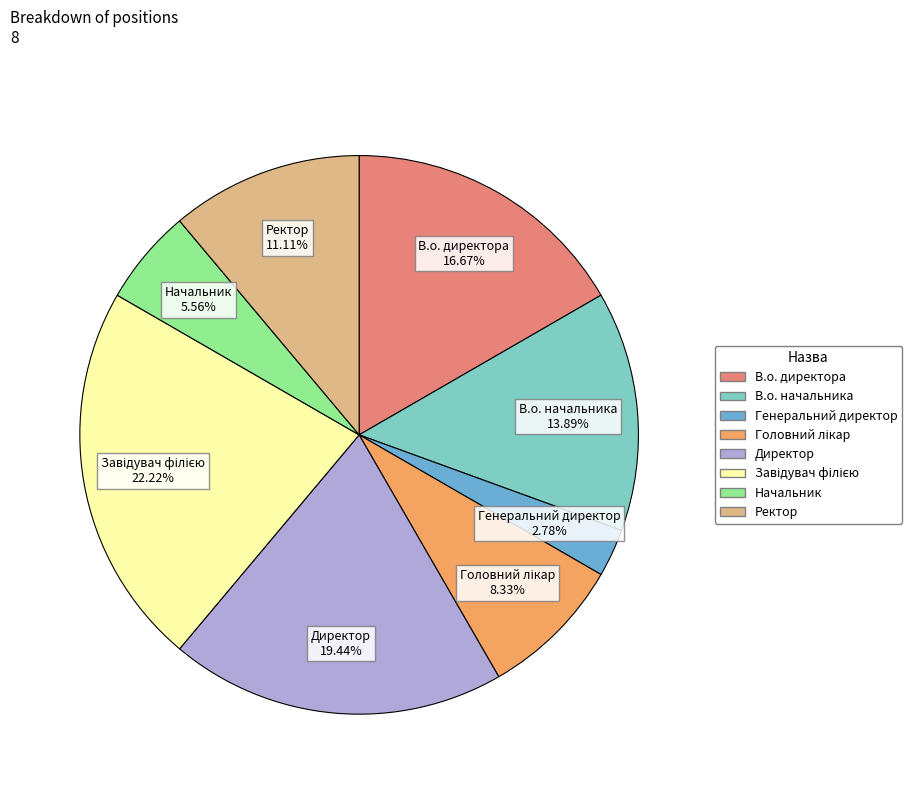

How many slices are in this pie chart?

8